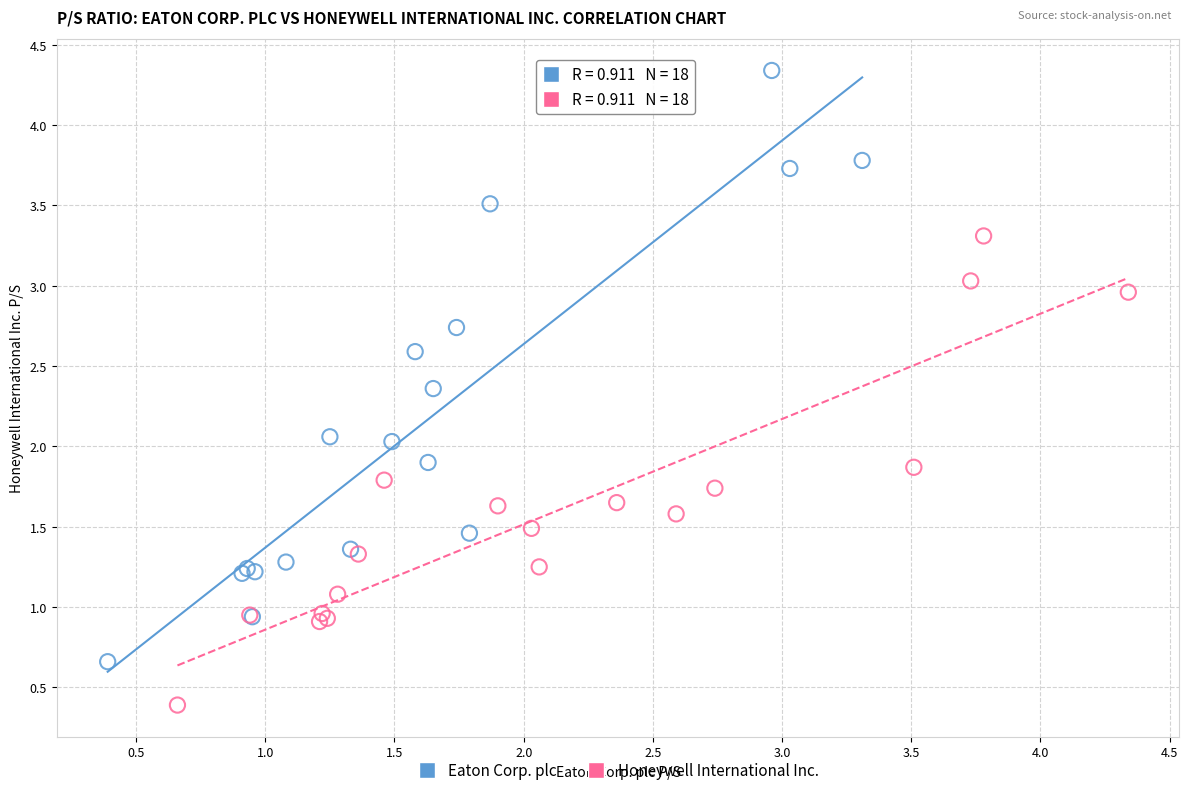

Which series has the largest Y range (max minus min)?

Eaton Corp. plc